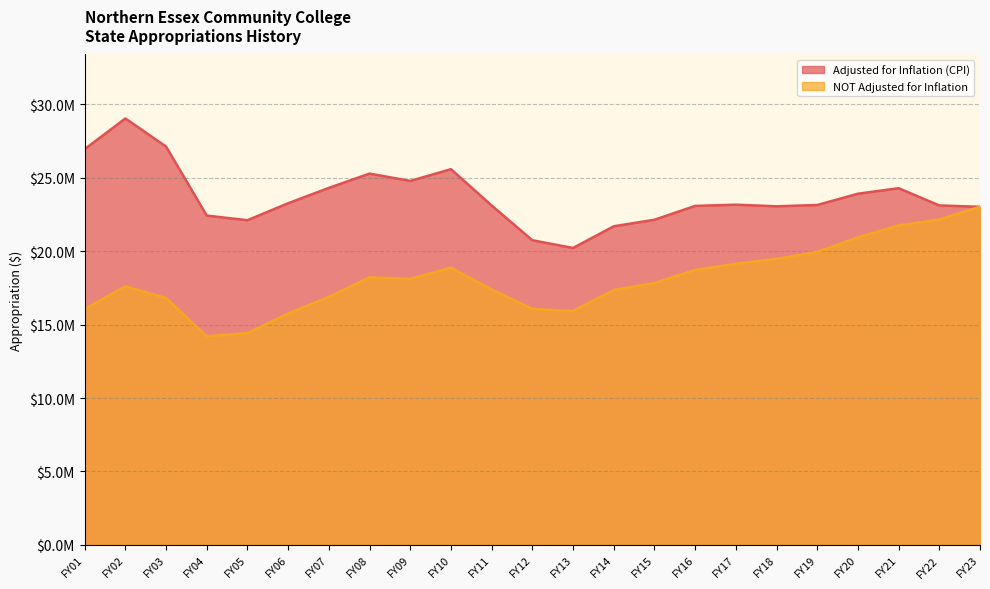

Which label corresponds to the smallest value in the chart?

FY04